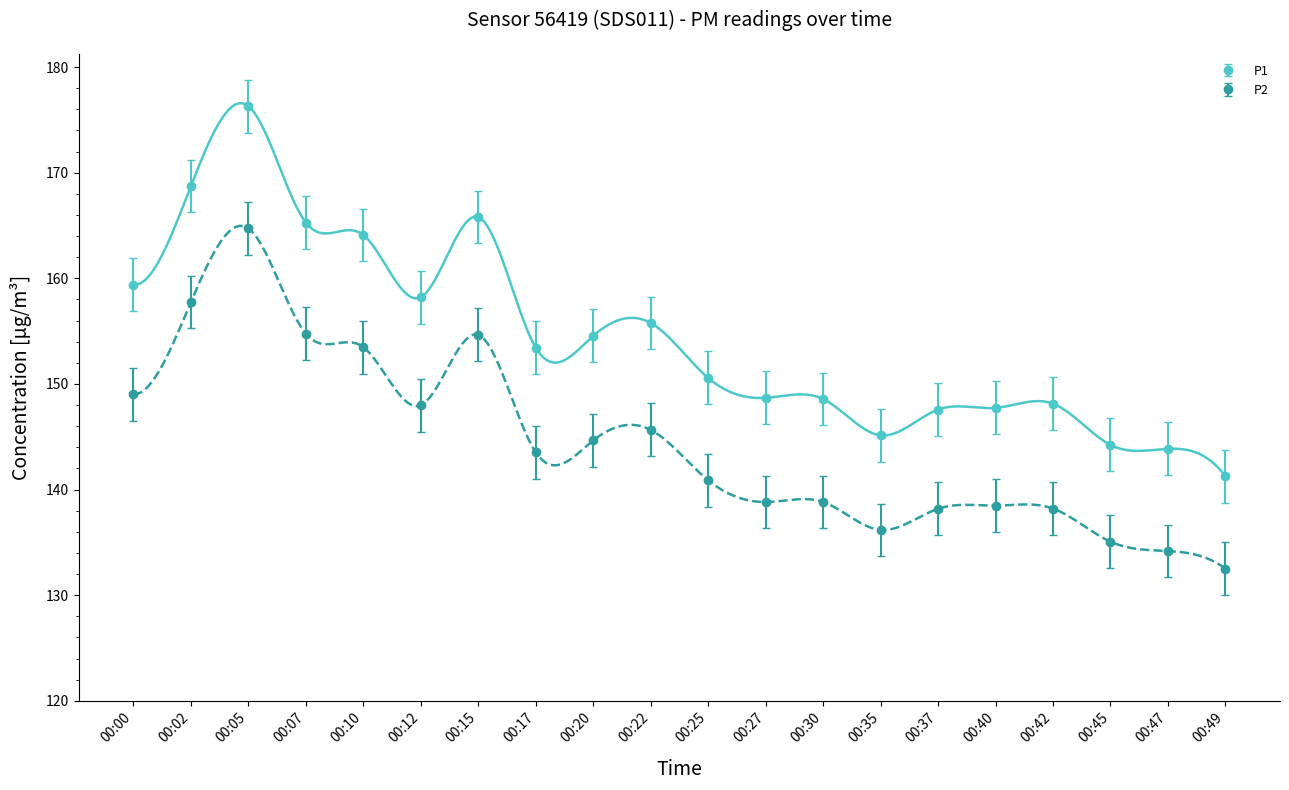

Rank the series at 00:00 from highest to lowest value.

P1, P2